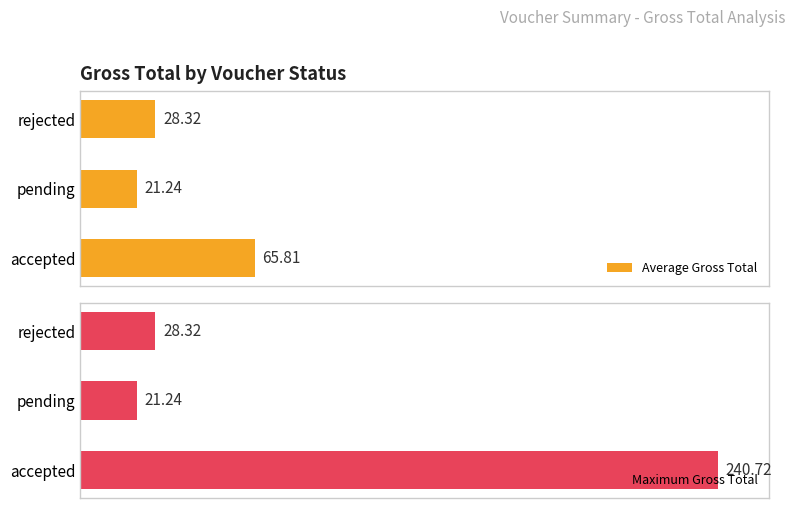

Rank the series by their average value, from lowest to highest.

Average Gross Total, Maximum Gross Total